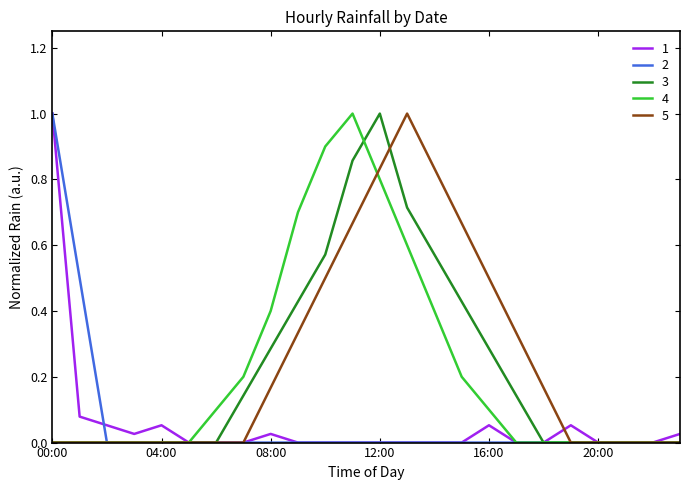

What are all the series names shown in the legend?

1, 2, 3, 4, 5